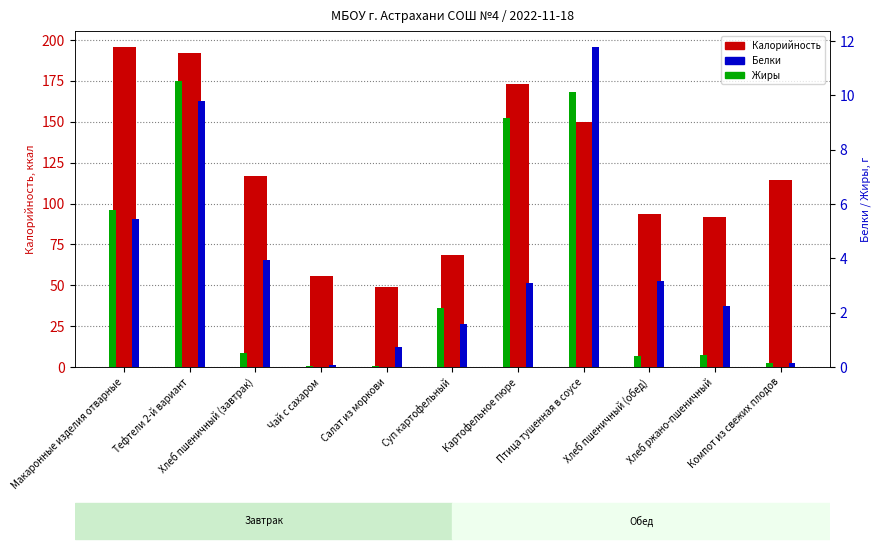

Which series has the largest range (max minus min)?

Калорийность